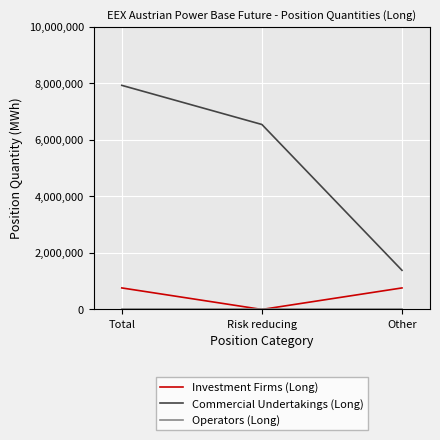

Is the value of Investment Firms (Long) at Total greater than the value of Commercial Undertakings (Long) at Other?

No